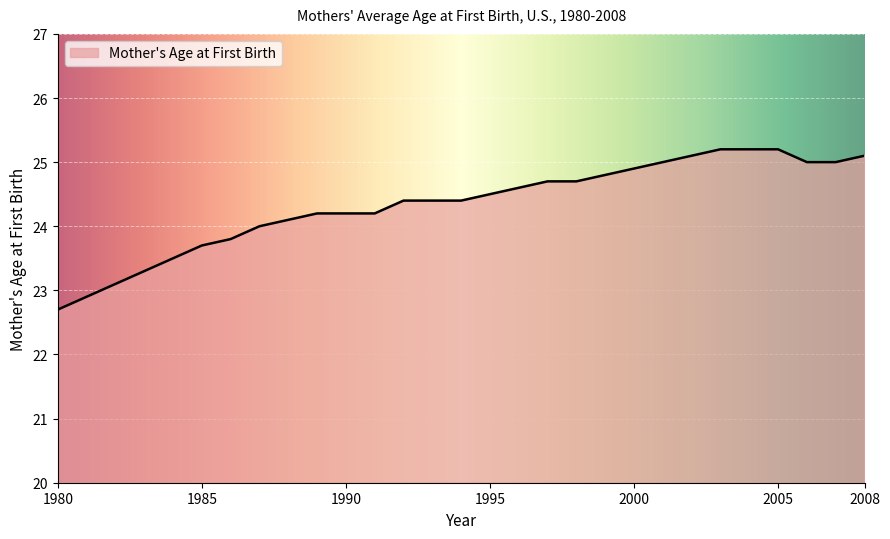

What is the greatest value displayed?

25.2